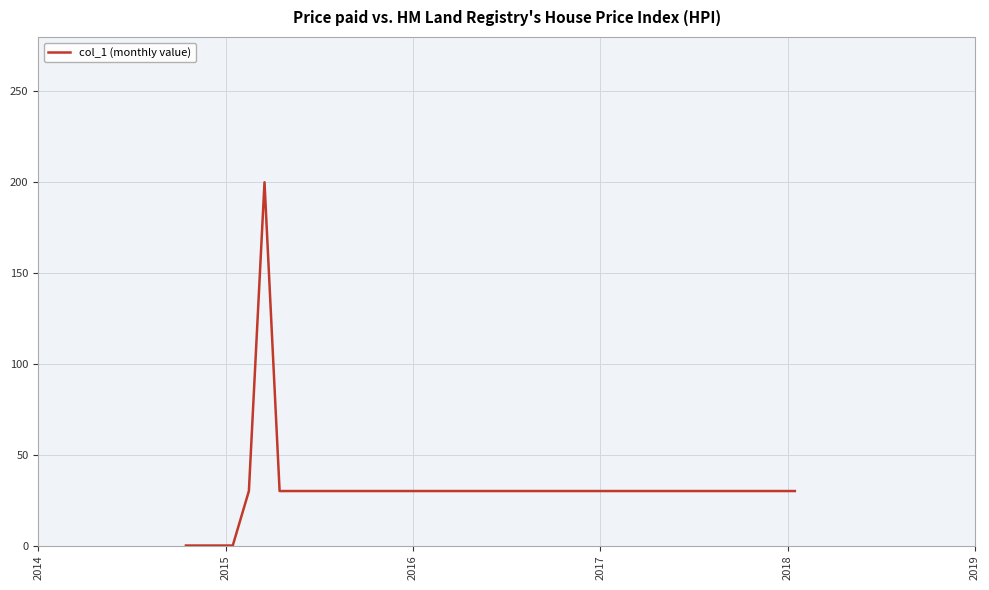

What is the maximum value shown in the chart?

200